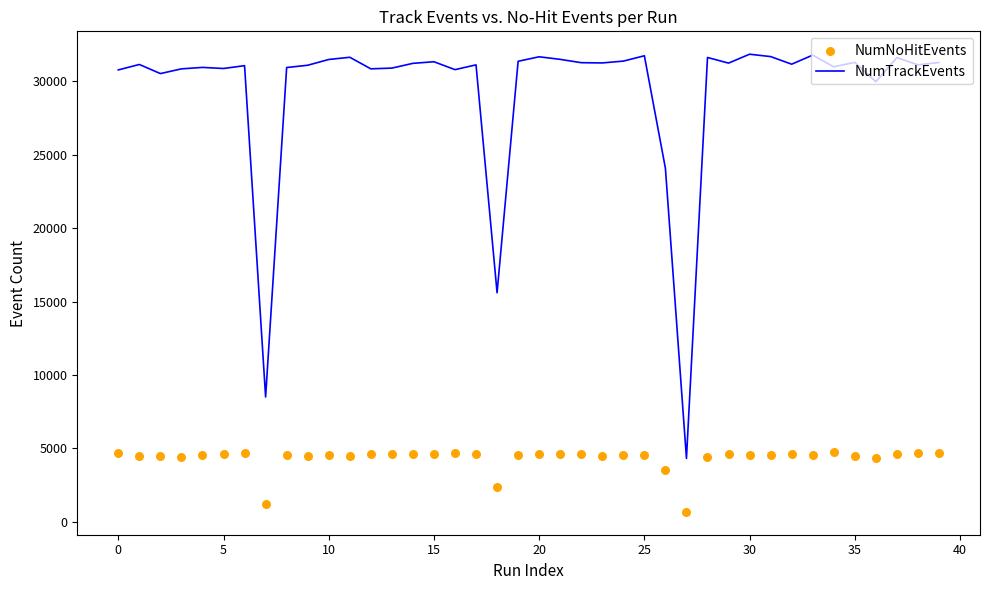

Which series has the largest total across all categories?

NumTrackEvents